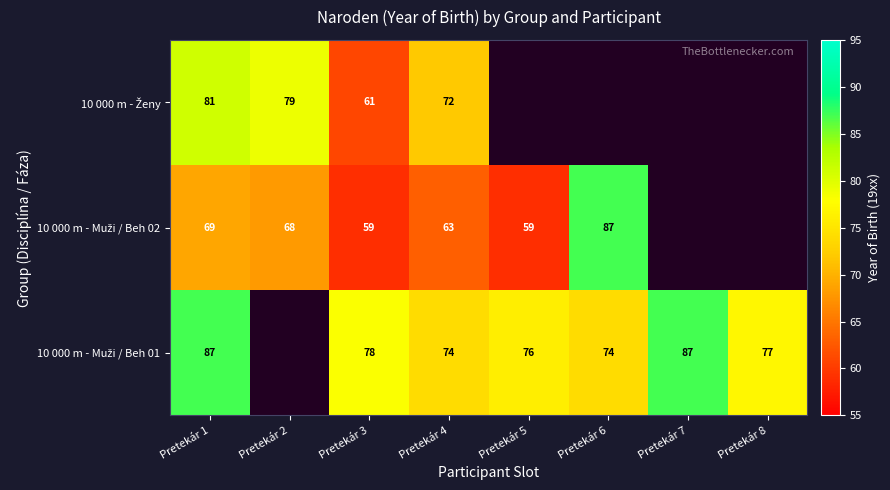

What is the spread (max minus min) of values at Pretekár 3?

19